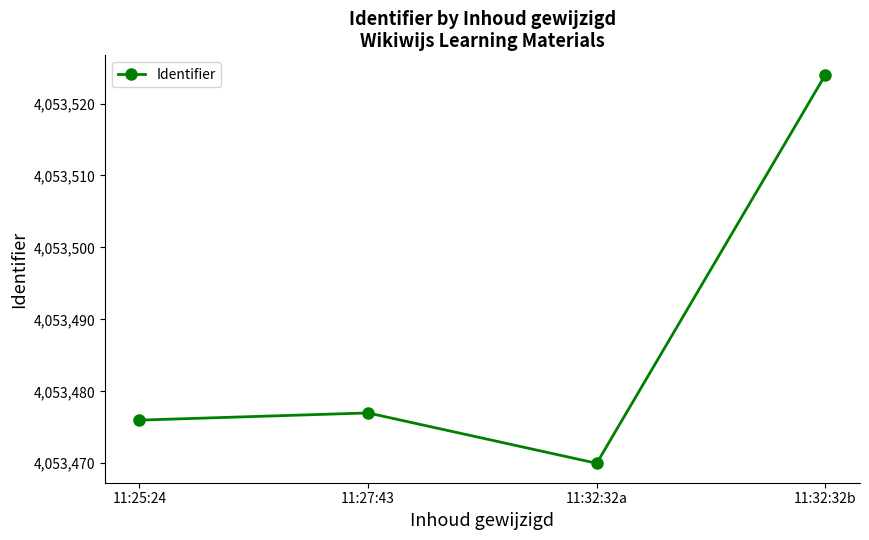

Rank the categories by value from lowest to highest.

11:32:32a, 11:25:24, 11:27:43, 11:32:32b